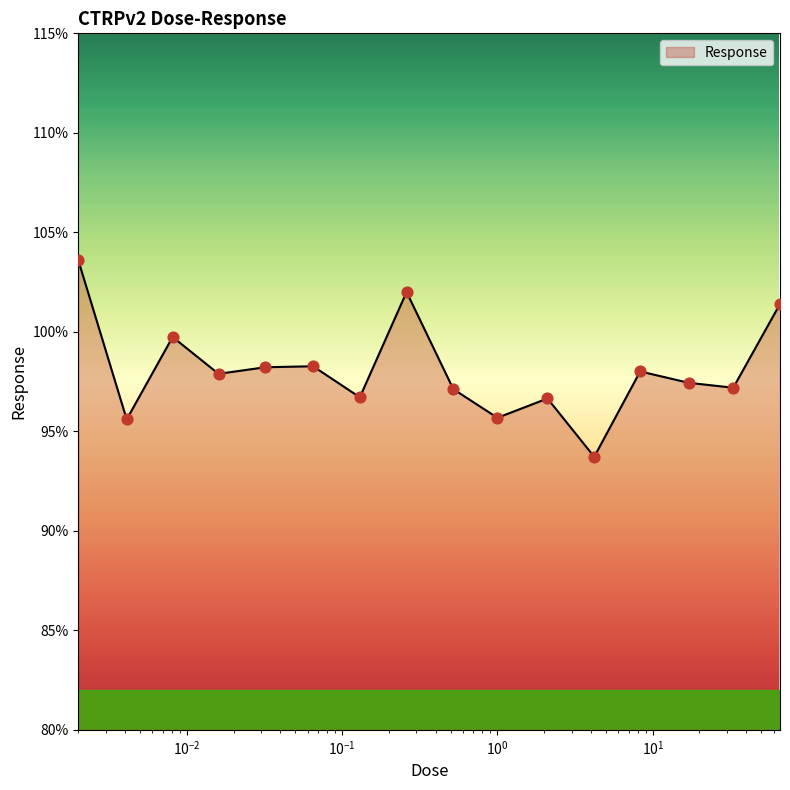

What is the smallest value displayed?

93.7